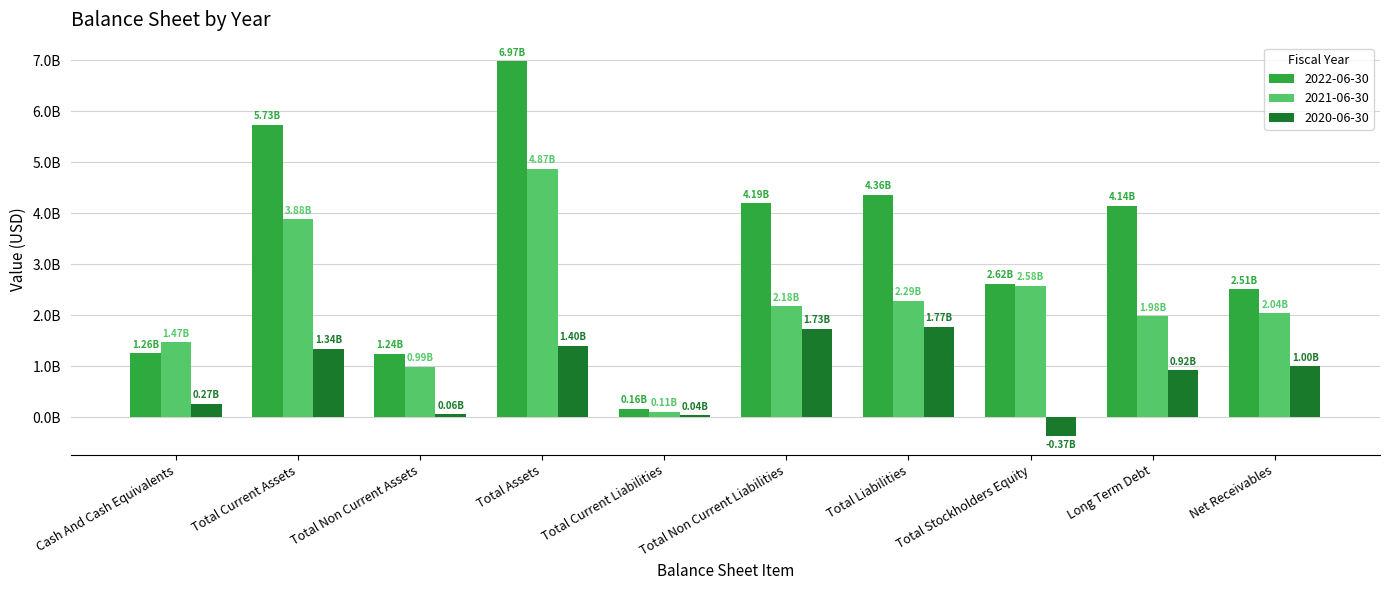

At how many categories does at least one series exceed 5051629782?

2